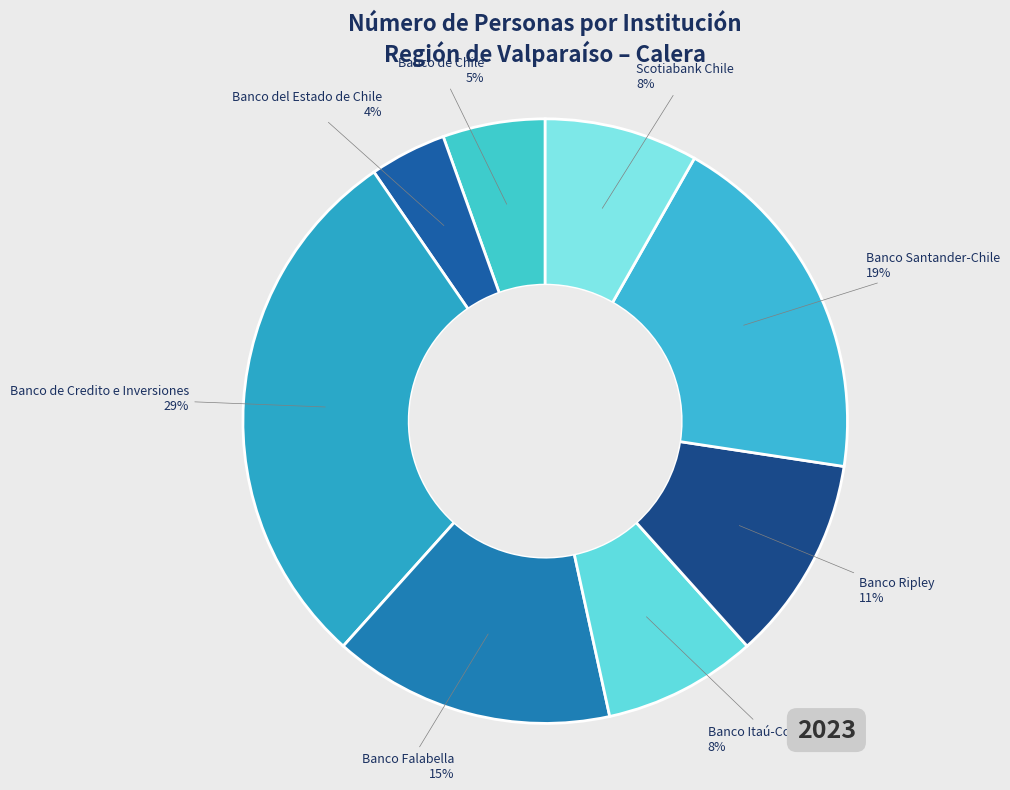

Count the number of slices in the pie.

8